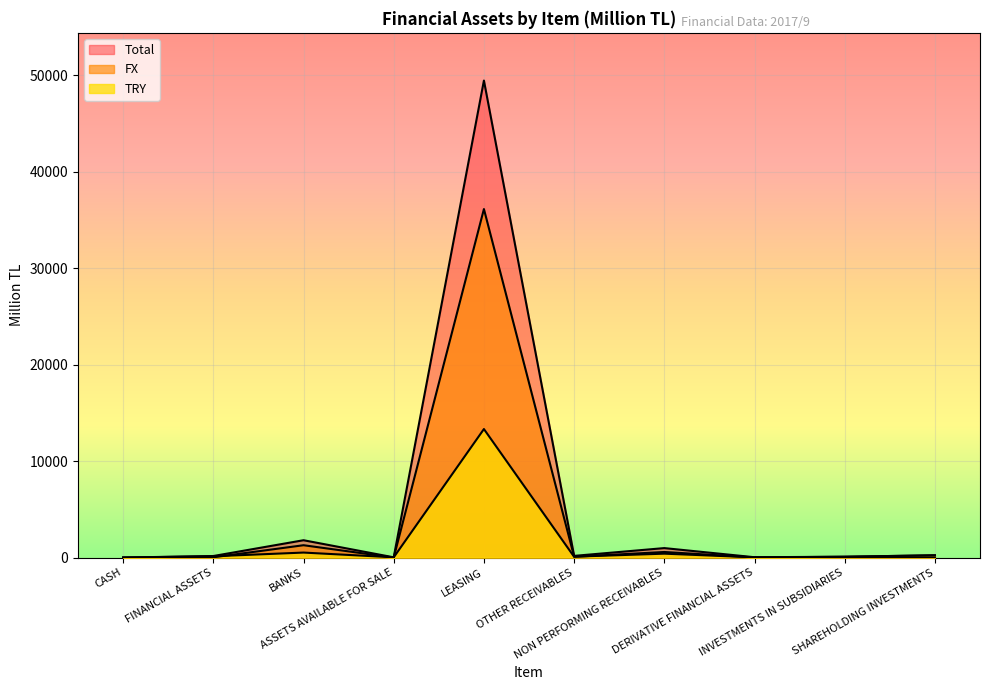

Which label corresponds to the smallest value in the chart?

ASSETS AVAILABLE FOR SALE